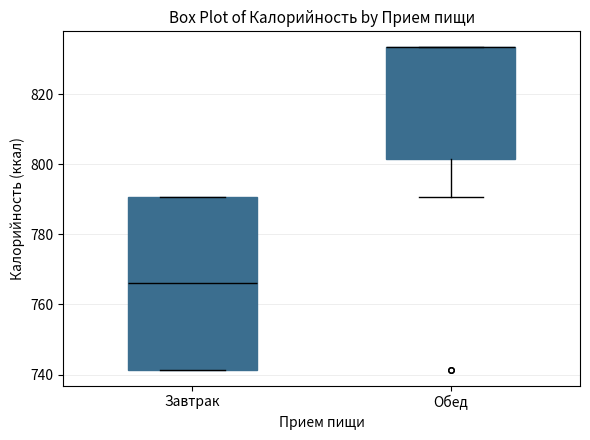

Reading left to right, read every box against the y-axis: the position of its median line, the range the box covers, and the ends of its whiskers. The values are not printed on the chart, so give them approximately, as read against the axis.

Завтрак: median 766, box 742 to 790, whiskers 742 to 790
Обед: median 834 (drawn on the box's upper edge), box 802 to 834, whiskers 790 to 834